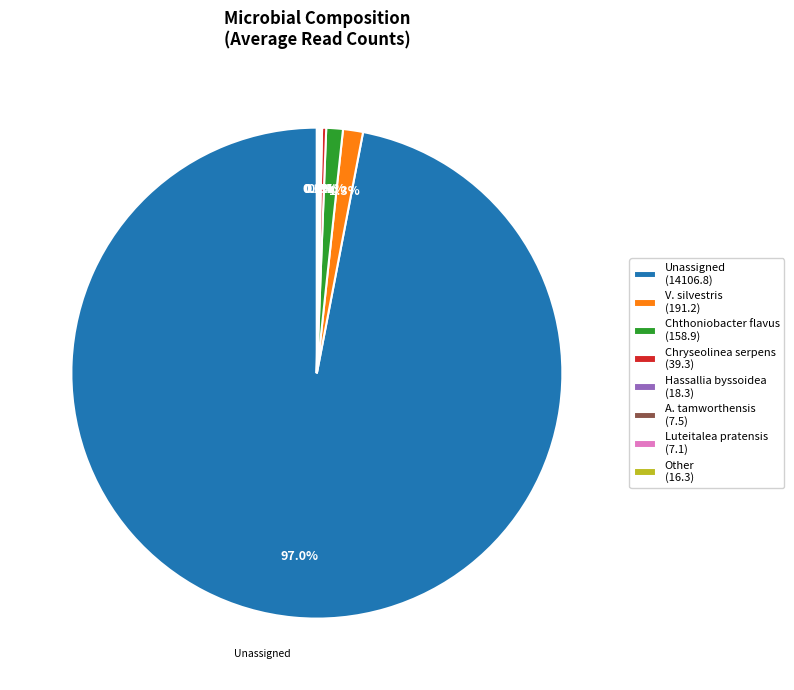

Which category has the biggest portion of the pie?

Unassigned (14106.8)